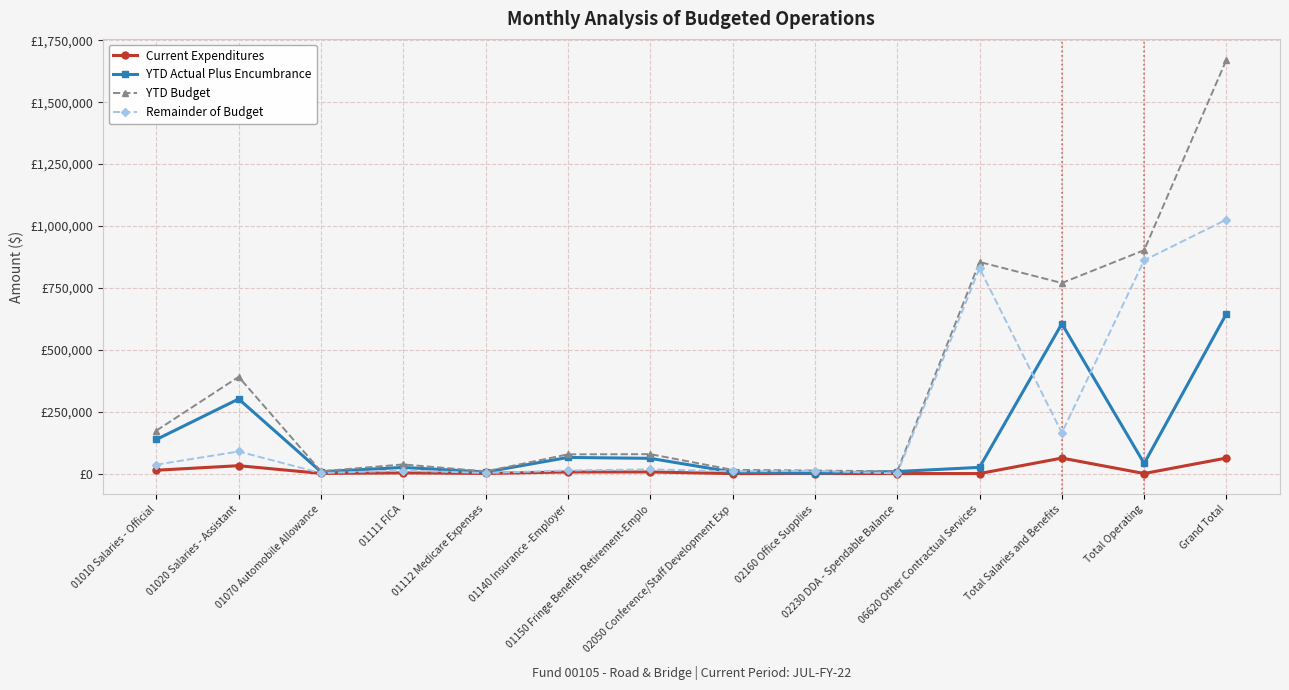

What are all the series names shown in the legend?

Current Expenditures, YTD Actual Plus Encumbrance, YTD Budget, Remainder of Budget